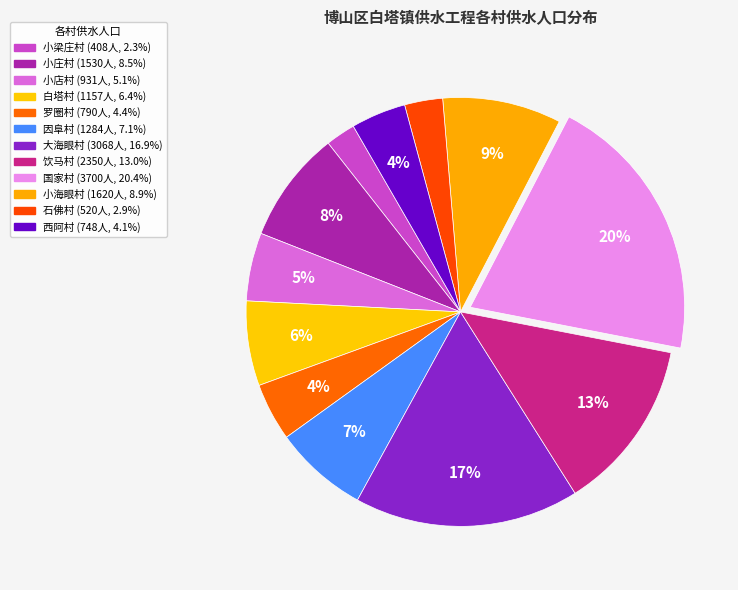

To the nearest percent, what is the average slice percentage?

8%